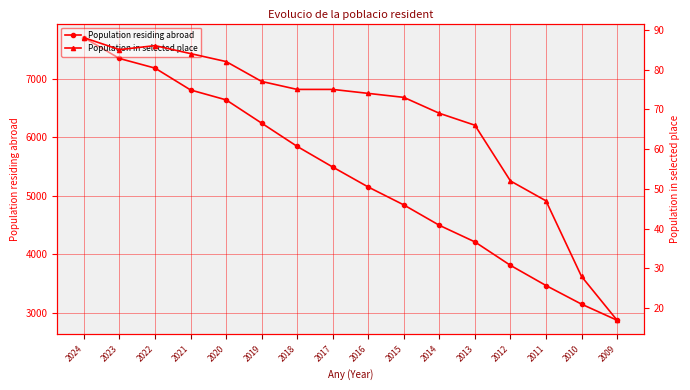

What is the value of the Population residing abroad point at the 13th from the left?

3814